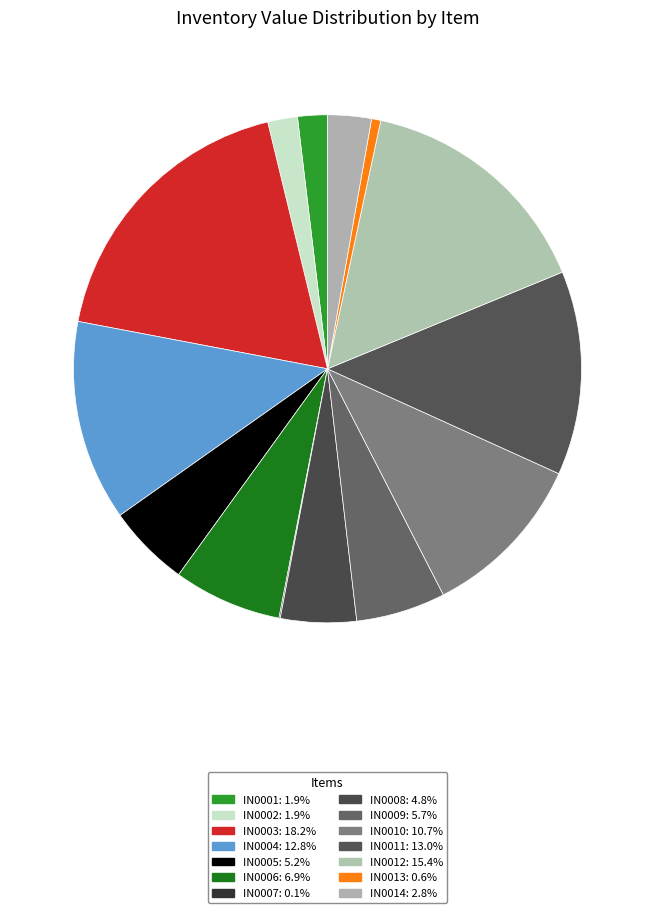

To the nearest percent, what is the difference between the IN0011 and IN0012 slice percentages?

2%